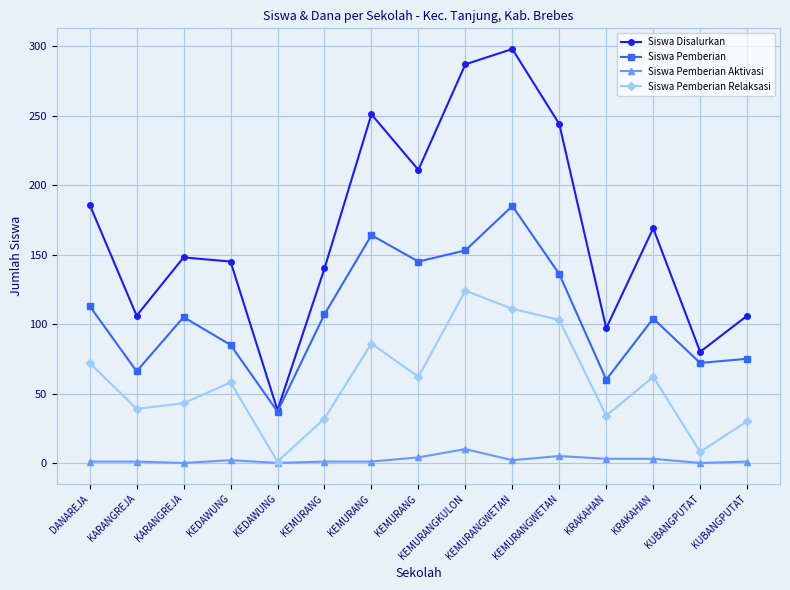

How many lines are shown in the chart?

4